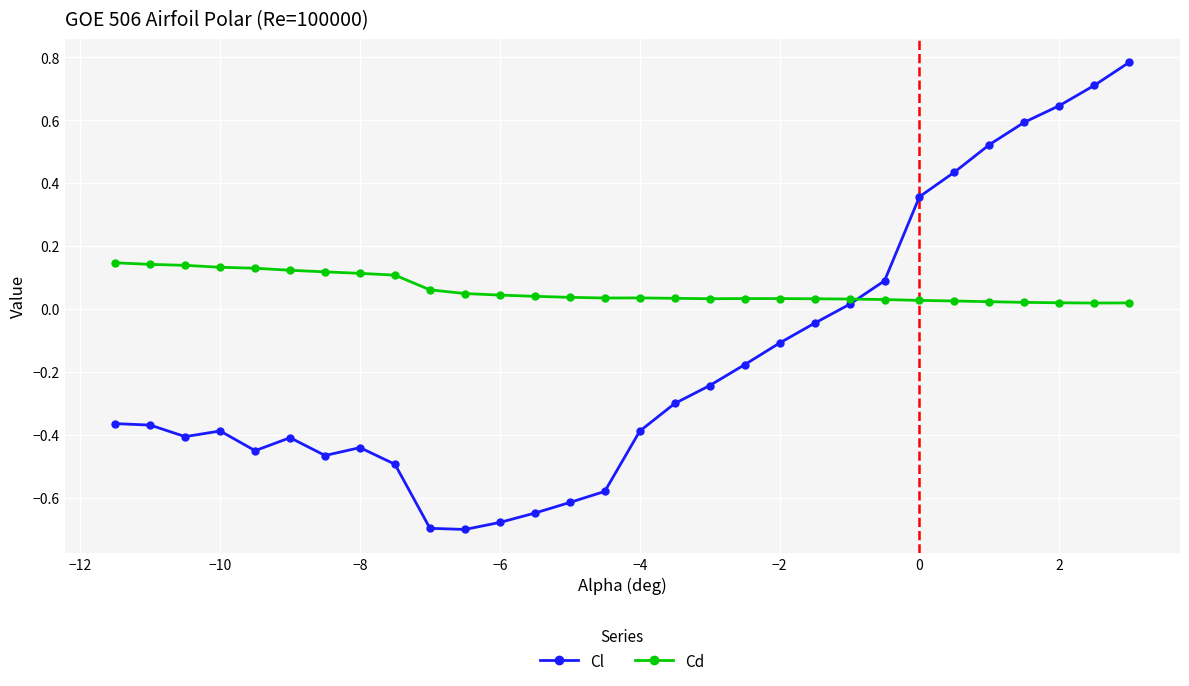

How many data points in Cl are above 0?

9